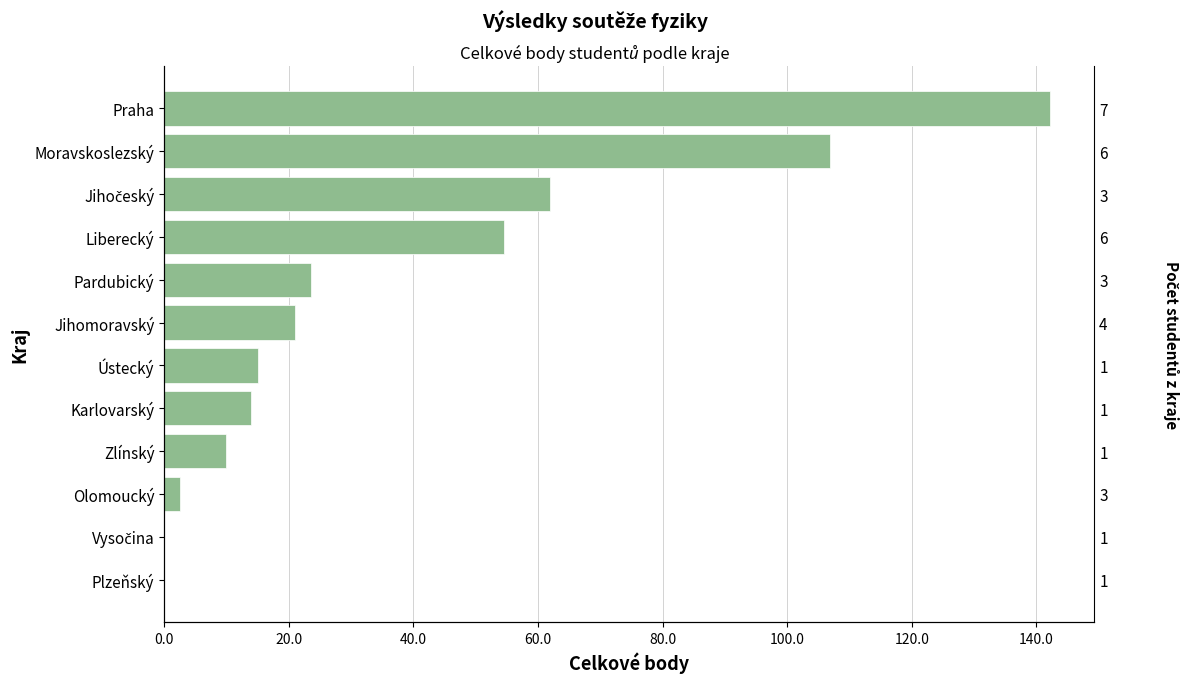

How many data points are less than 21?

6